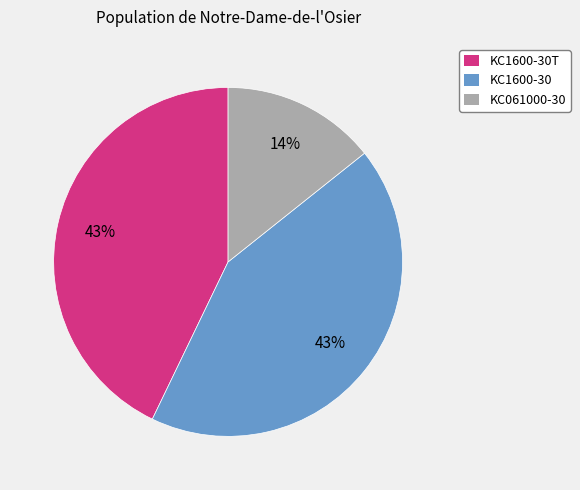

Is there a majority slice in this chart?

No